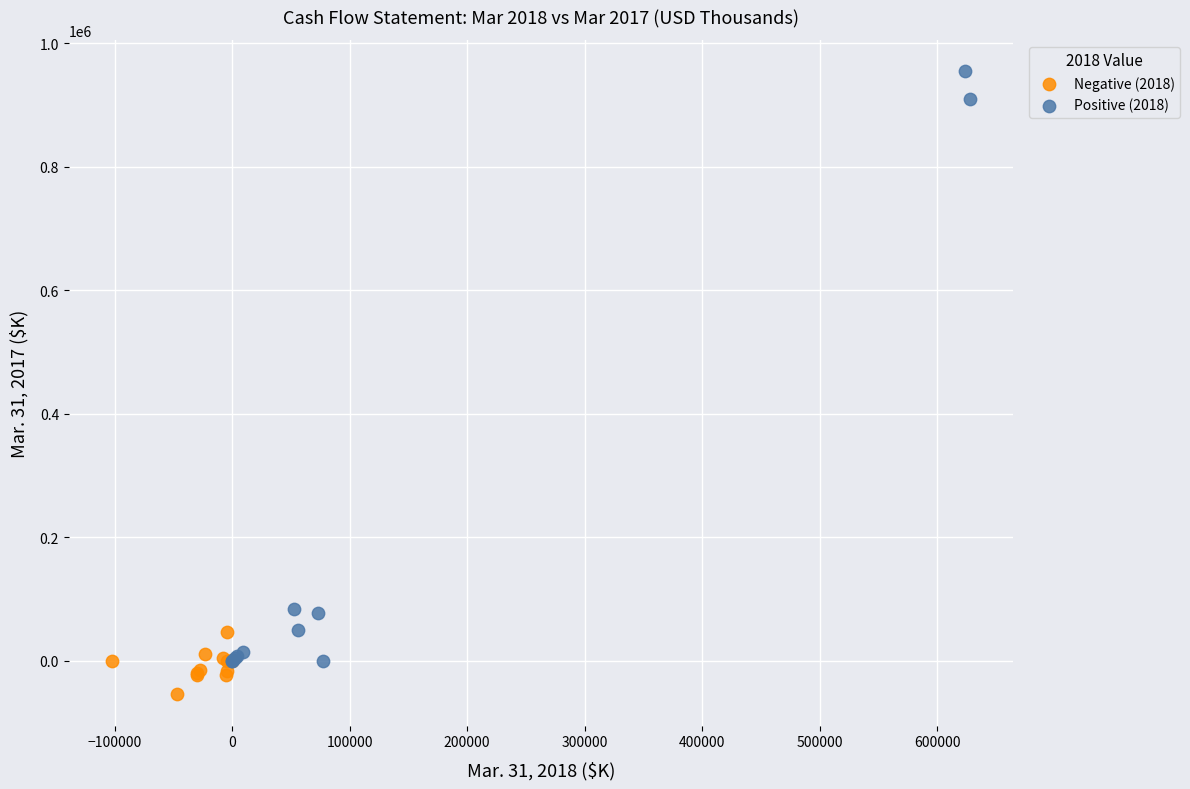

Which series reaches the minimum Y coordinate?

Negative (2018)